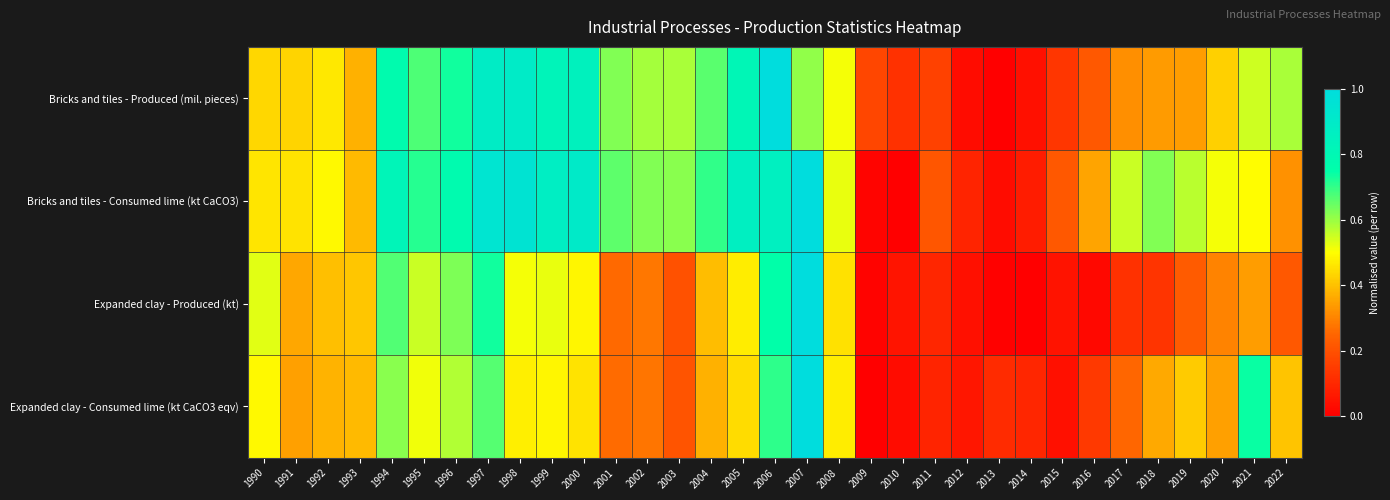

Between 2007 and 2003, which is larger?

2007